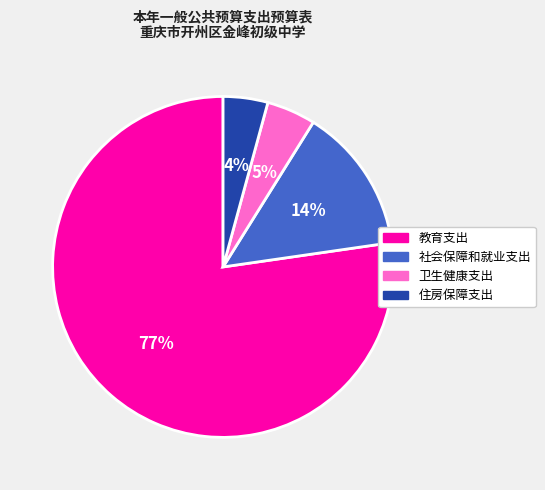

Combined, do 卫生健康支出 and 住房保障支出 account for over 50%?

No